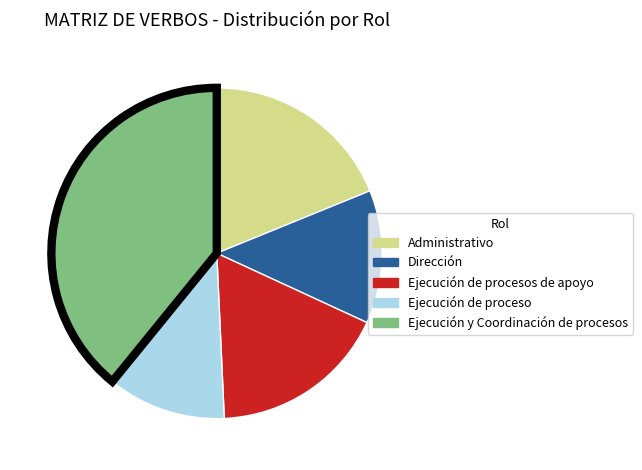

Is there a majority slice in this chart?

No